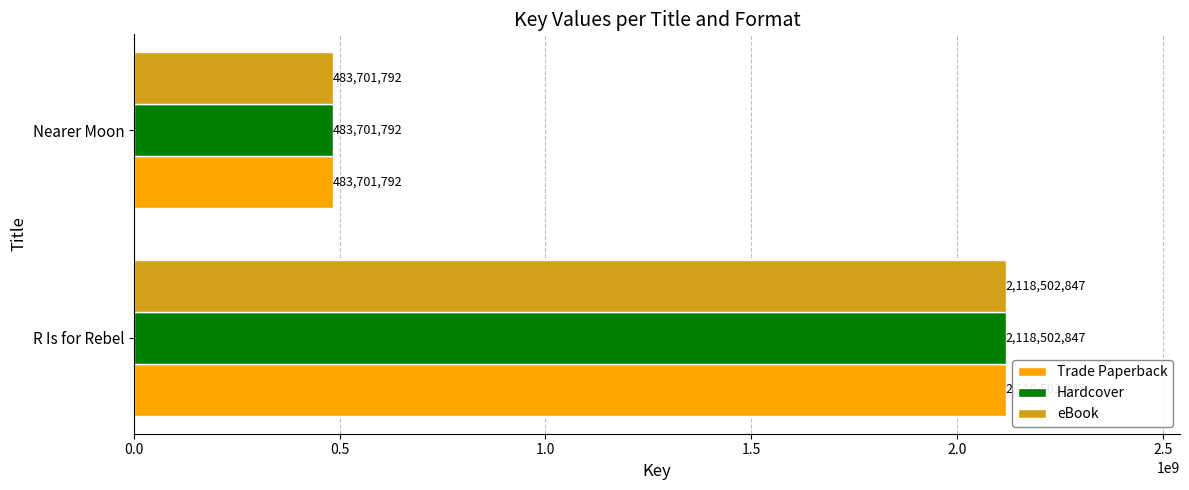

At how many categories does at least one series exceed 1729980503?

1